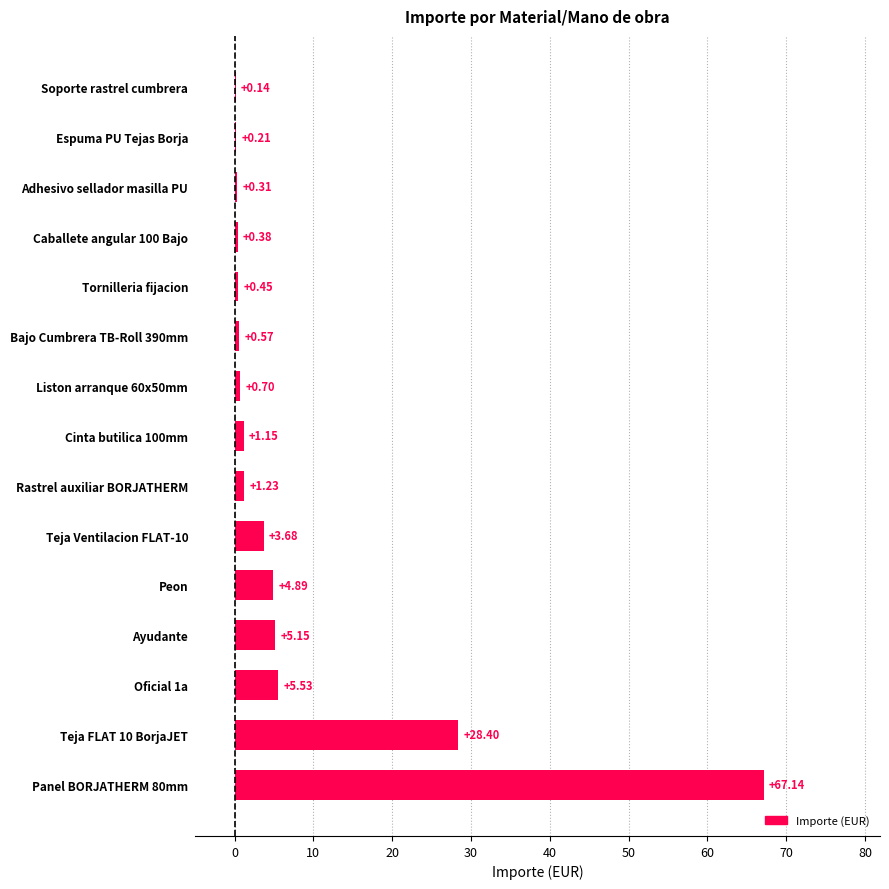

What is the sum of the values at Peon and Teja Ventilacion FLAT-10?

8.6